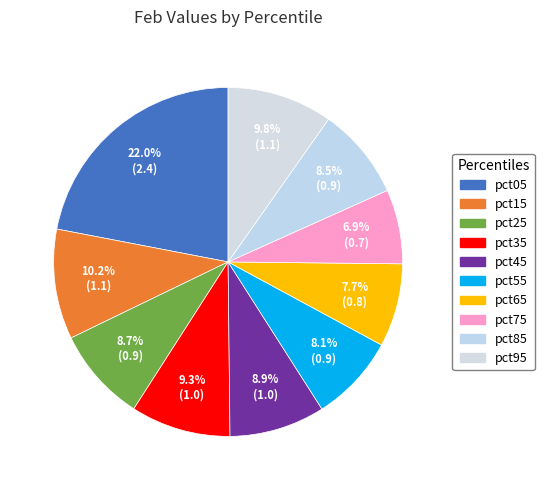

How many segments does this pie chart have?

10